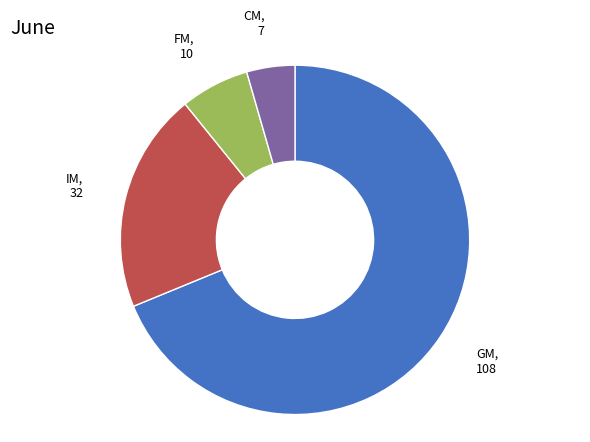

Is there any slice that represents more than half of the pie?

Yes